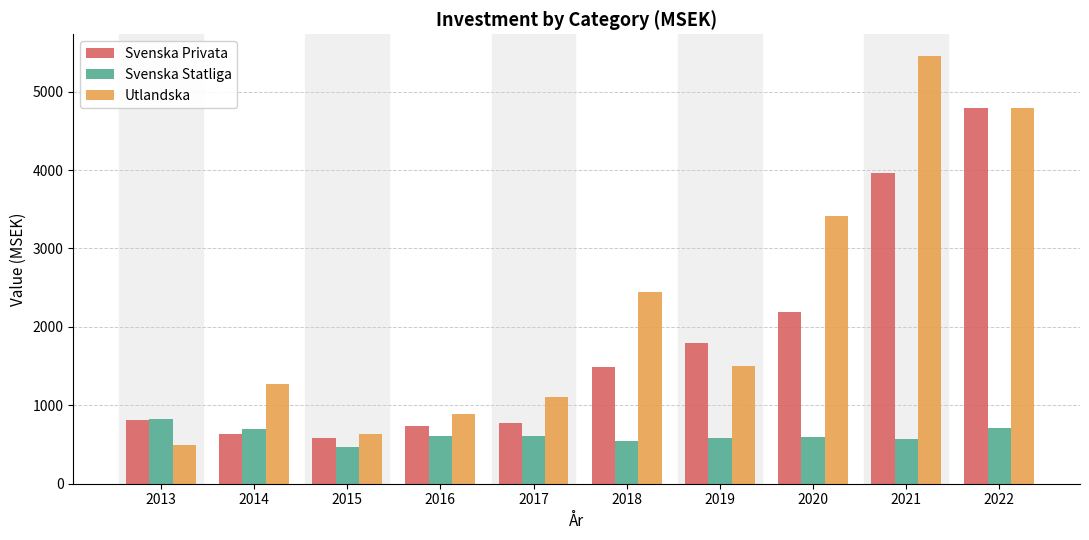

What is the difference between the maximum and minimum values in the Utlandska series?

4962.8